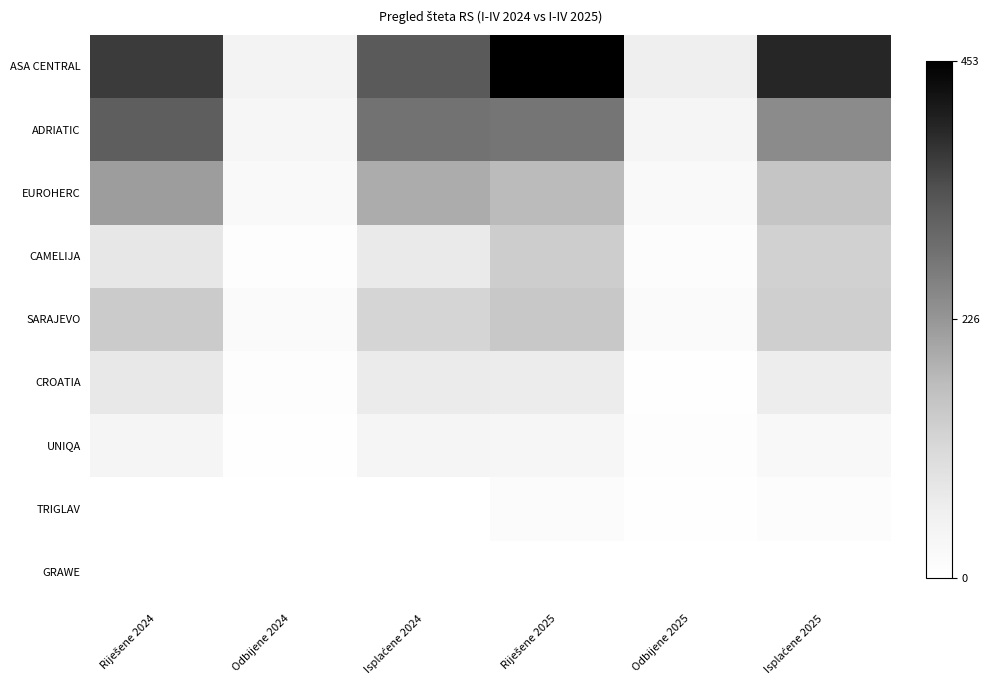

Which series has the widest spread of values?

ASA CENTRAL